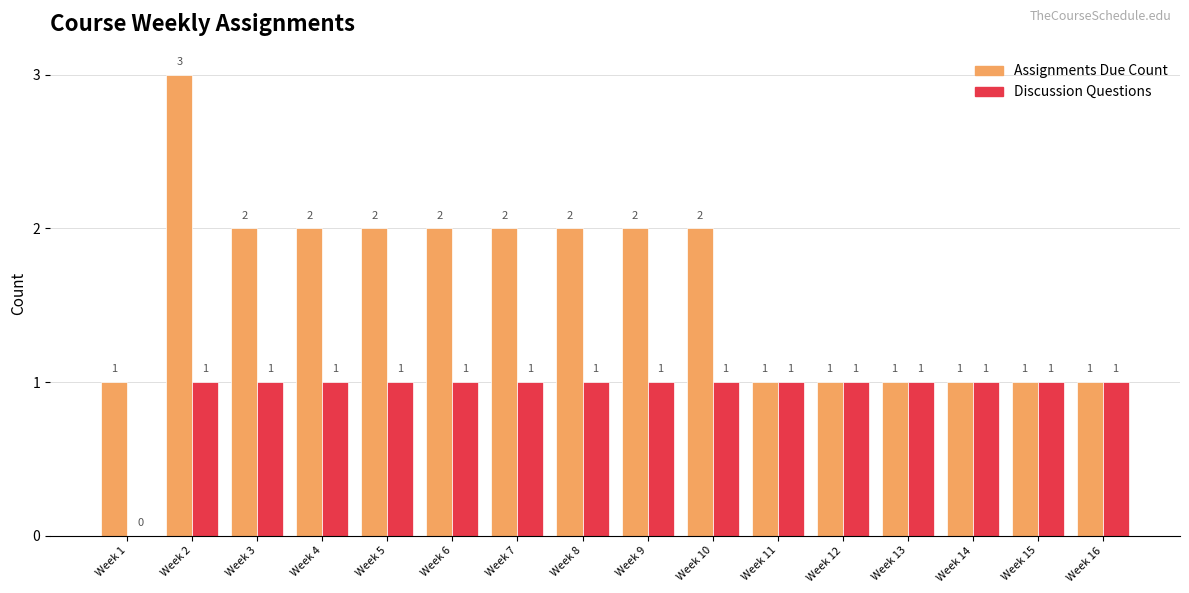

Which series has the widest spread of values?

Assignments Due Count